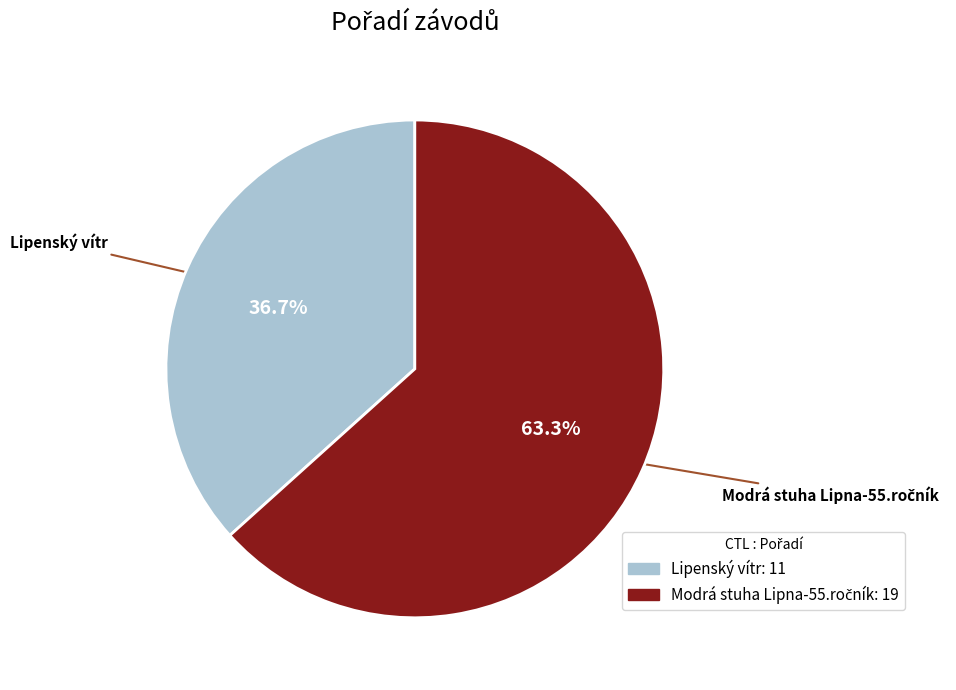

Is there a majority slice in this chart?

Yes